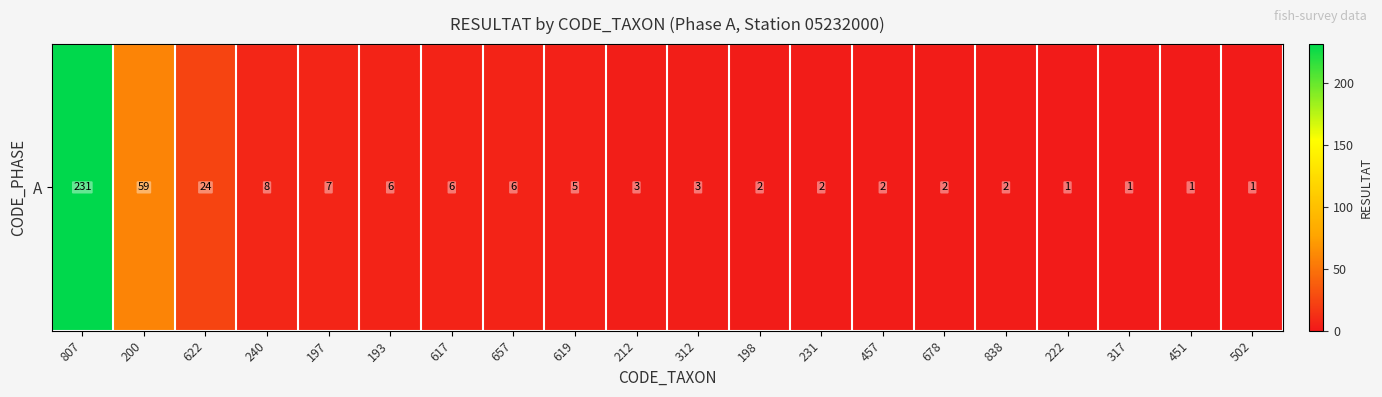

Rank the categories by value from lowest to highest.

222, 317, 451, 502, 198, 231, 457, 678, 838, 212, 312, 619, 193, 617, 657, 197, 240, 622, 200, 807